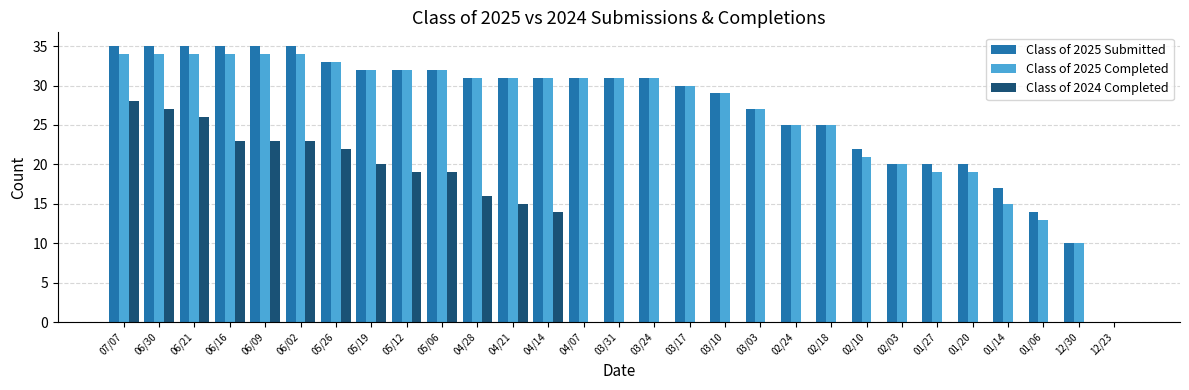

The Class of 2025 Completed series shows 19 at 01/20. True or false?

True